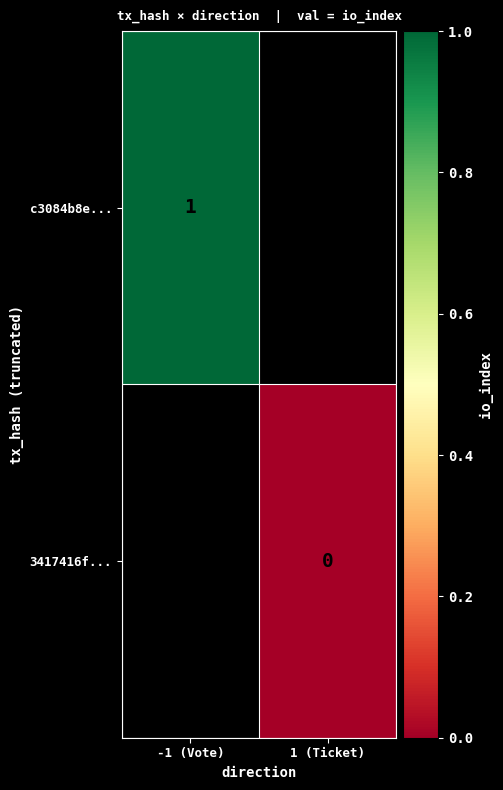

The value of c3084b8e... at -1 (Vote) is 2. True or false?

False